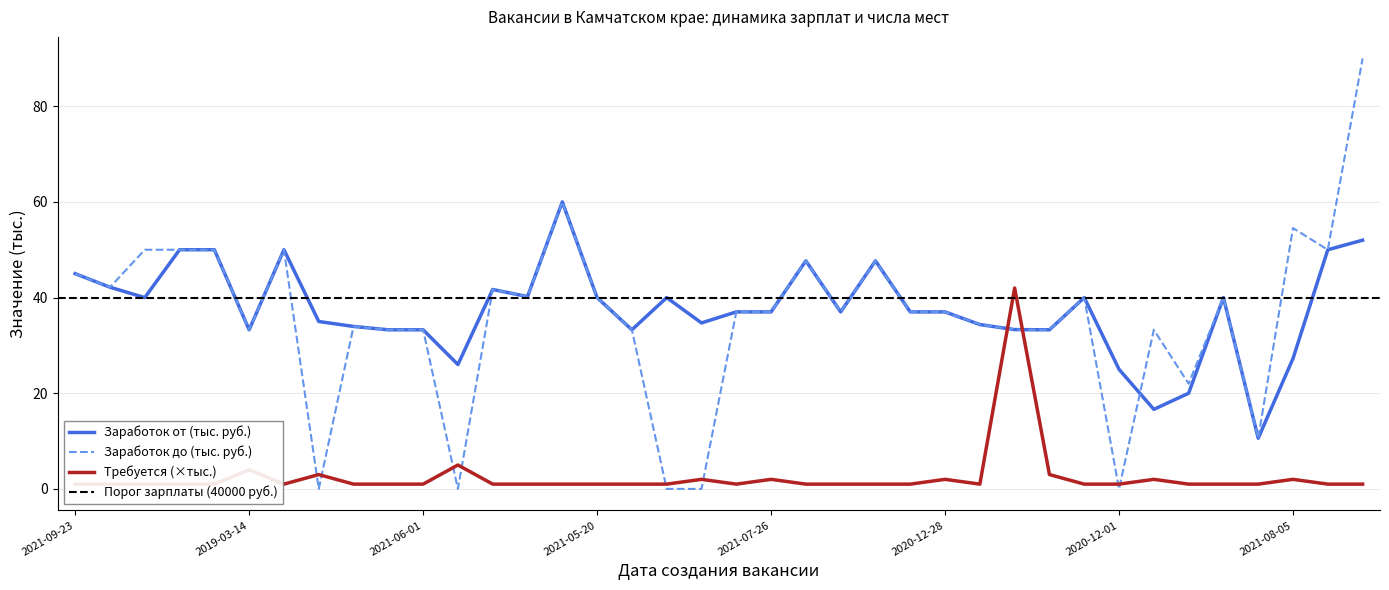

Where is the first local minimum for Требуется?

2021-09-03